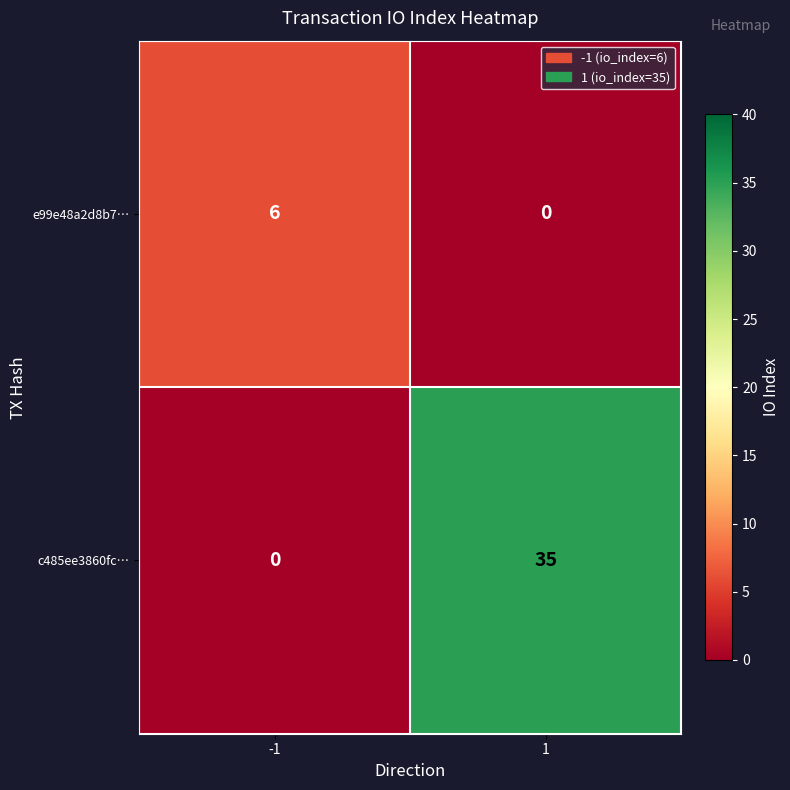

Which category has the highest value across all series?

1